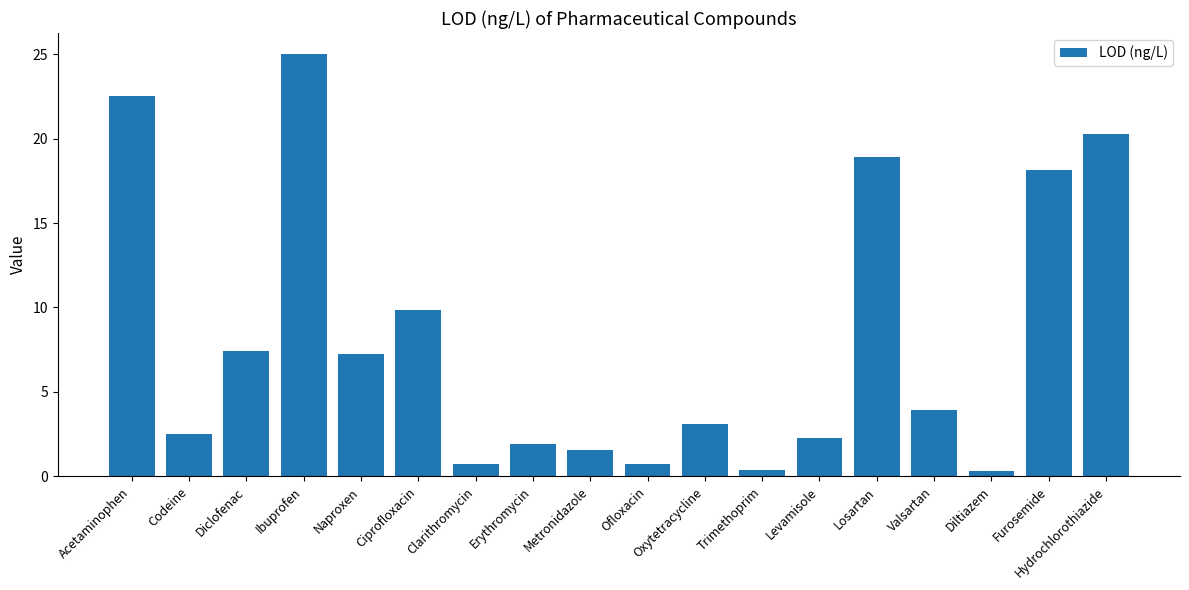

What value does the data have at Oxytetracycline?

3.1